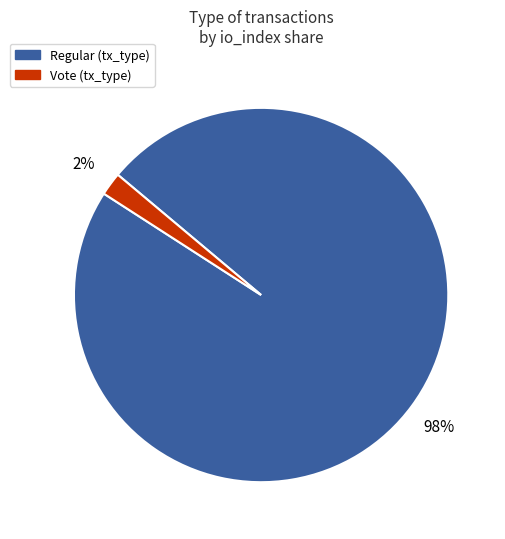

Is there a majority slice in this chart?

Yes